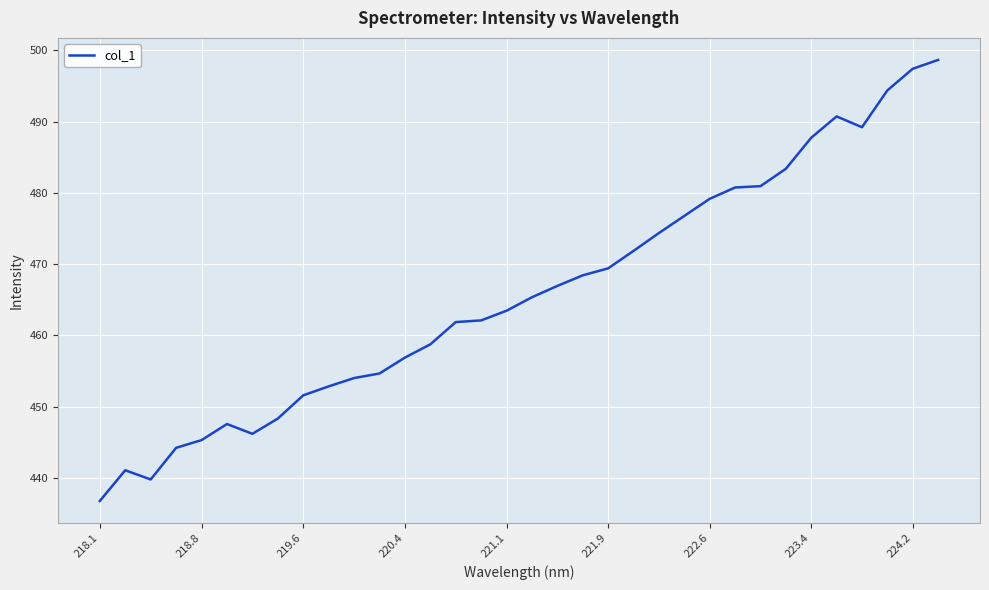

True or false: there are more than 0 points higher than both neighbors.

True